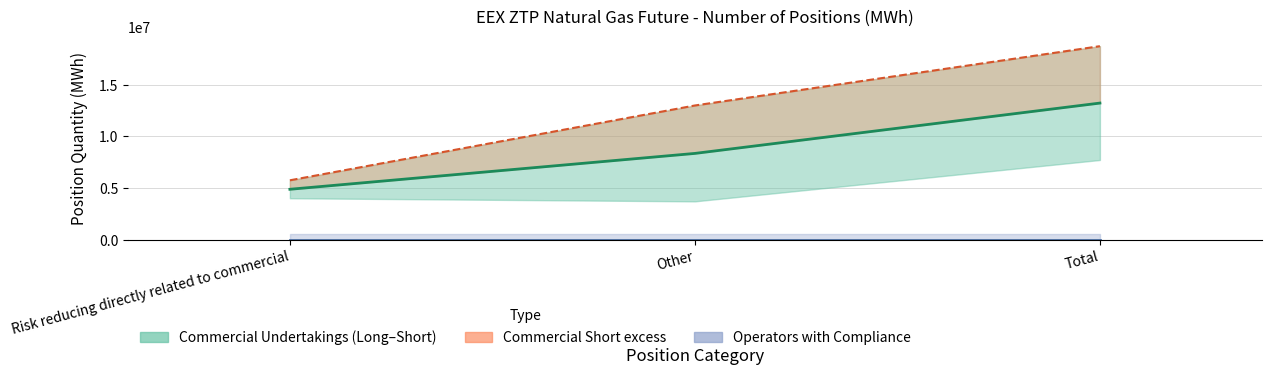

Does the chart have visible grid lines?

Yes